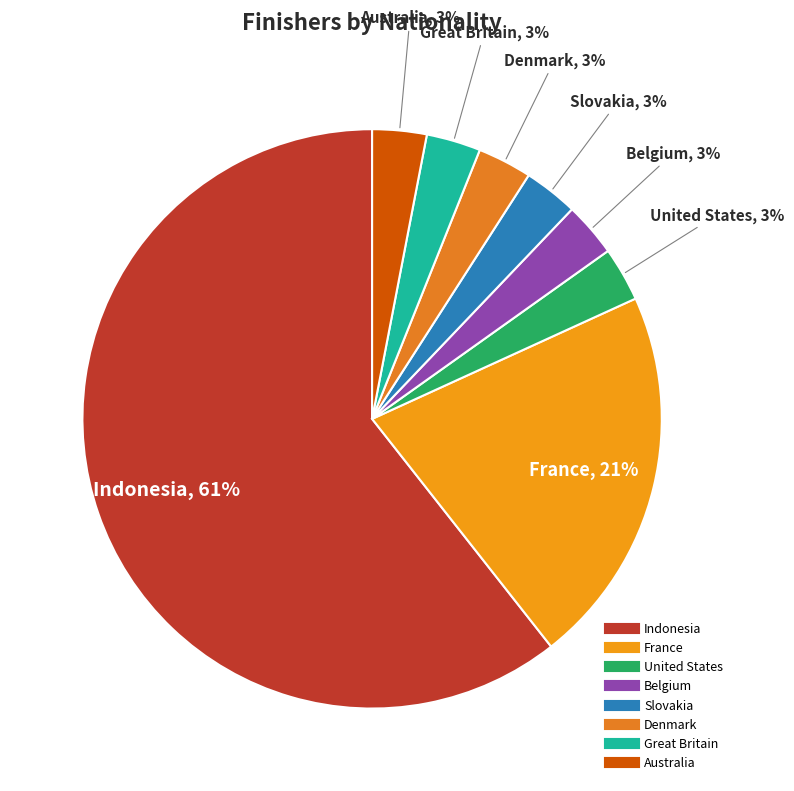

To the nearest percent, what is the average slice percentage?

12%